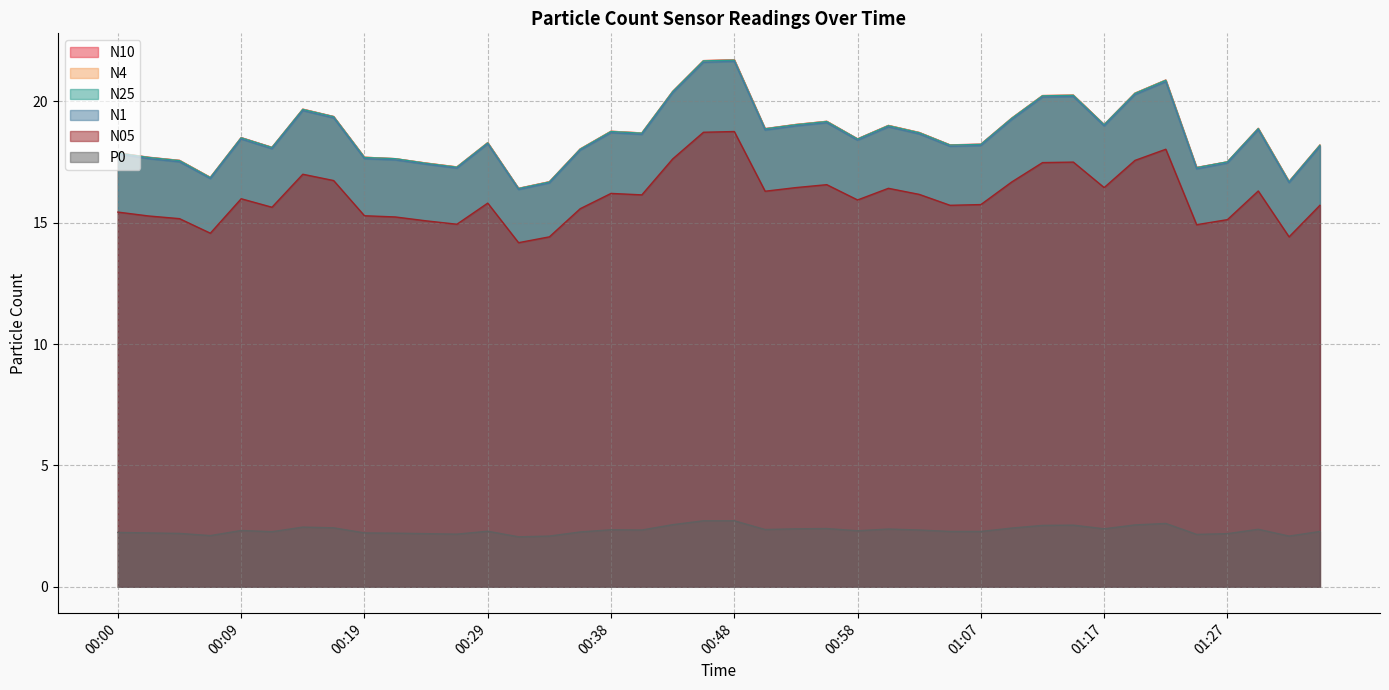

List the series in order of their peak value, lowest first.

P0, N05, N1, N25, N4, N10